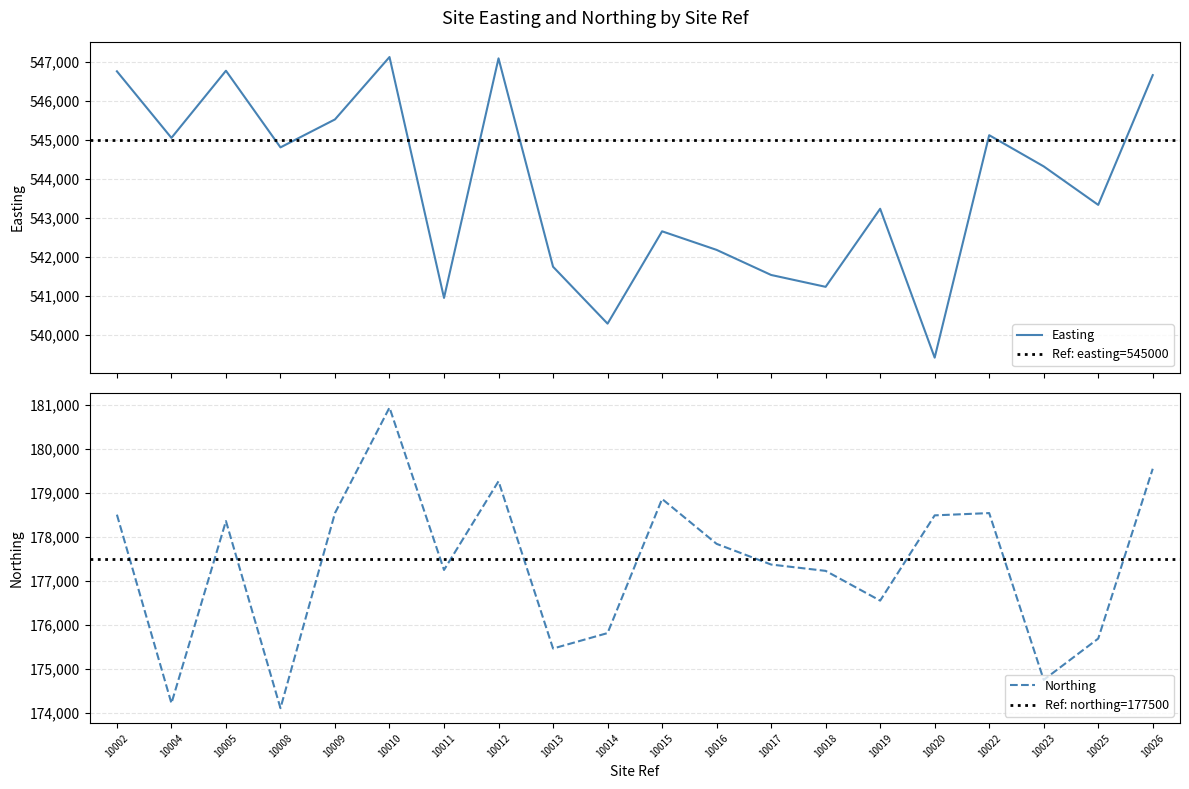

True or false: Easting and Northing cross at least once.

False